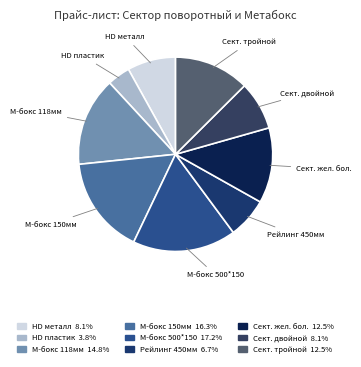

Does any single category account for the majority?

No